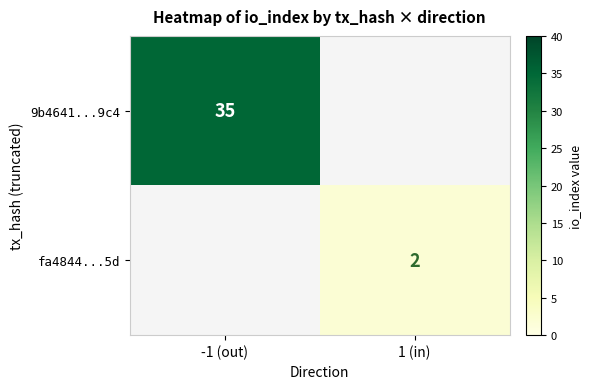

True or false: 9b4641...9c4 has a value of 35 at -1 (out).

True